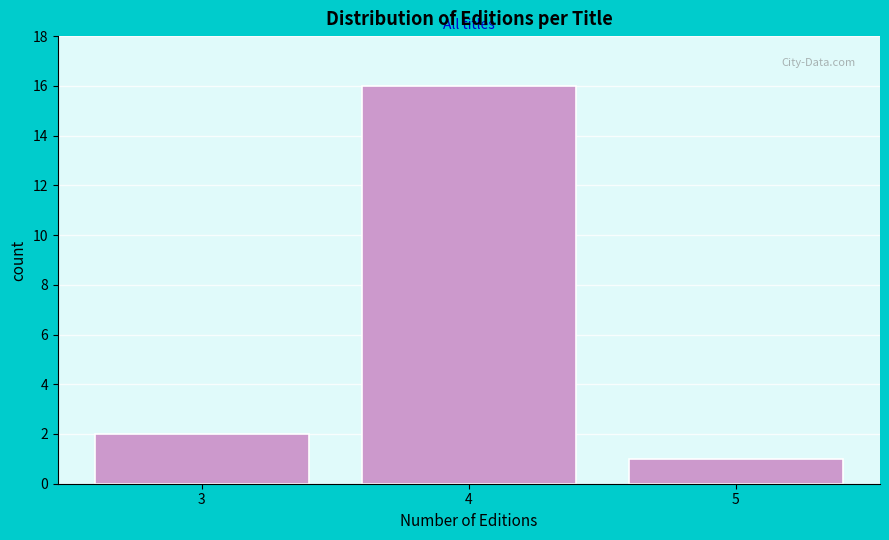

Reading left to right, extract all data points from this chart.

3=2	4=16	5=1